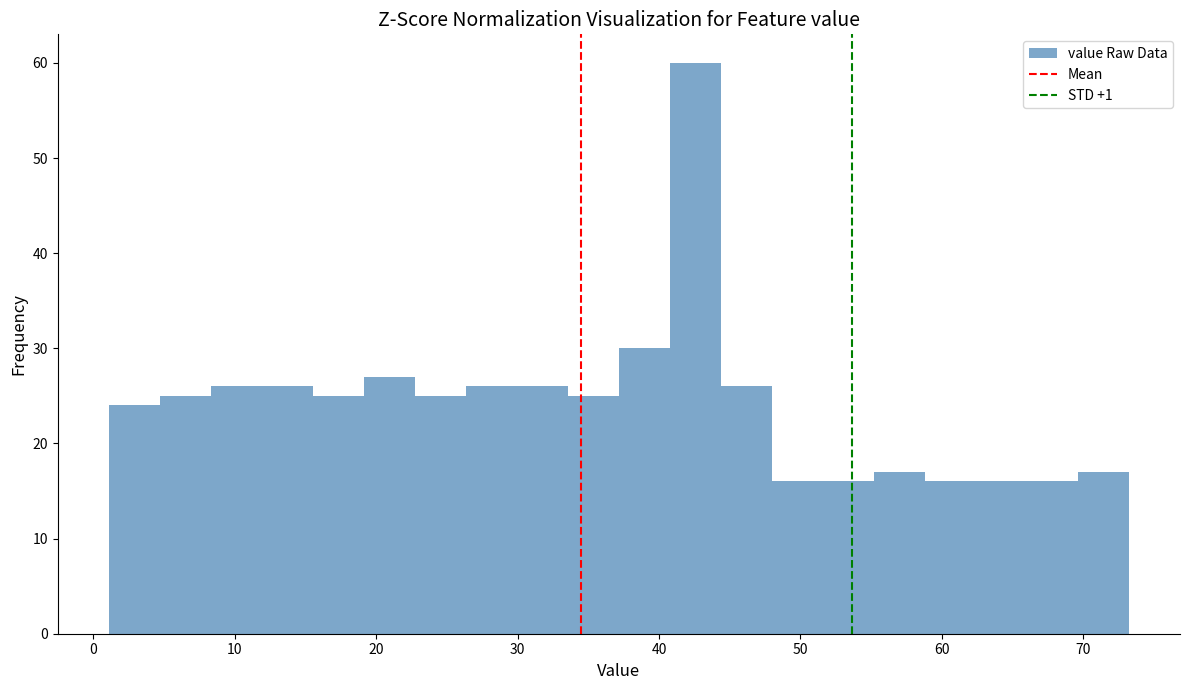

Around what value on the x-axis is the tallest bar? Give the approximate position of its centre, as read against the axis.

43